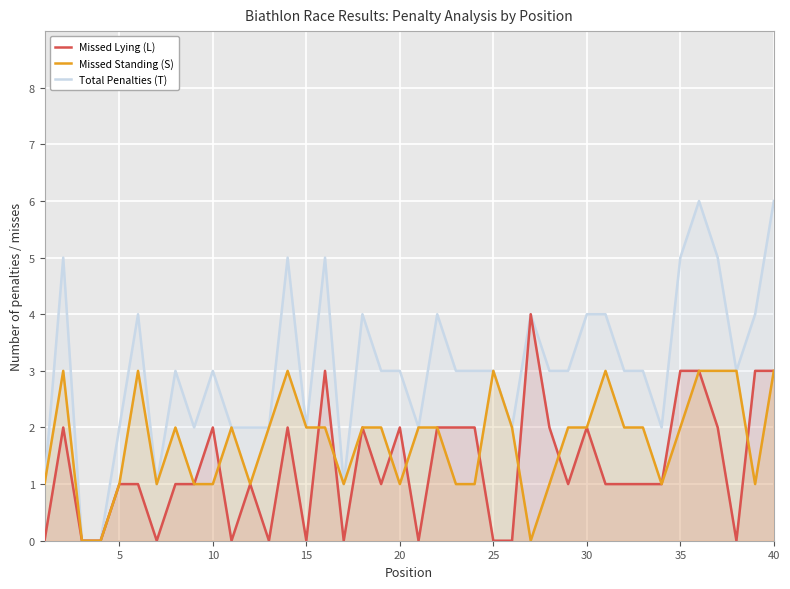

After their last crossing, which series has the higher values: Missed Lying (L) or Missed Standing (S)?

Missed Lying (L)